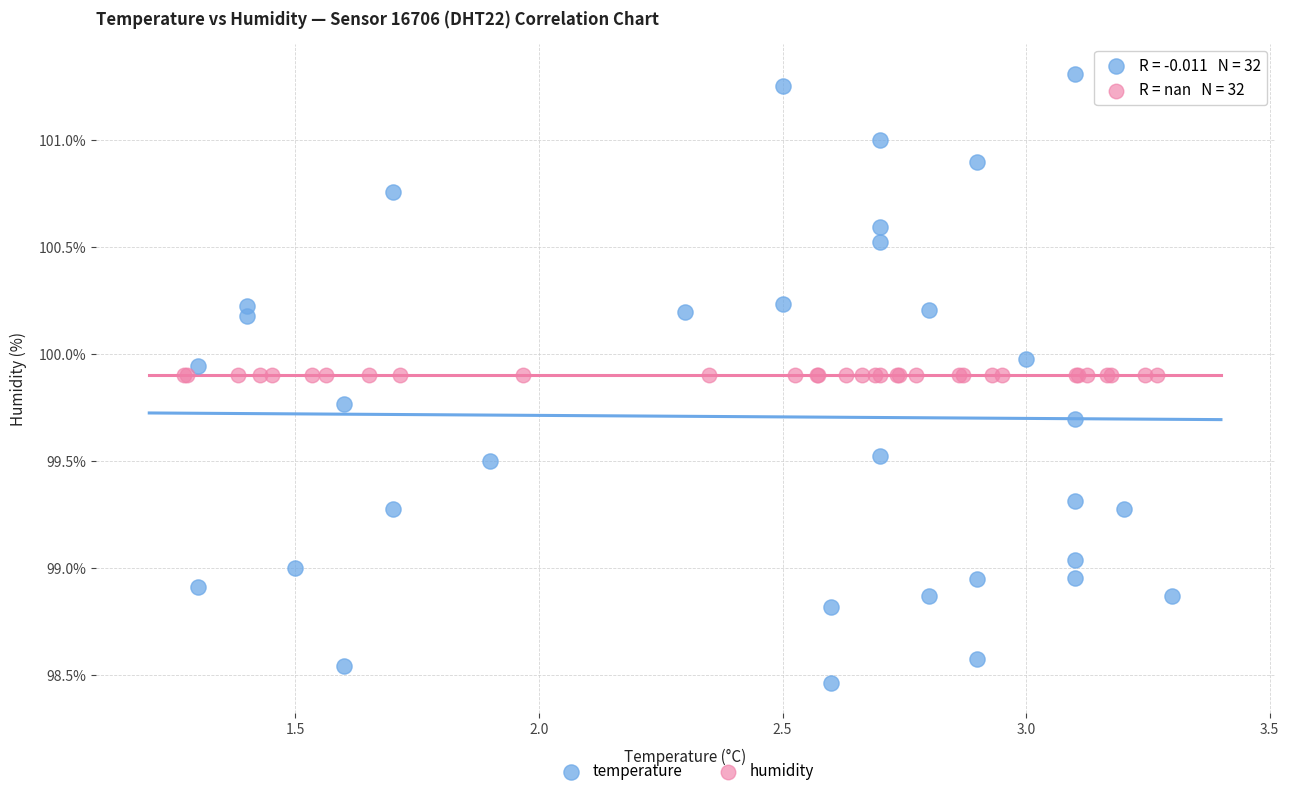

What are all the series names shown in the legend?

temperature, humidity